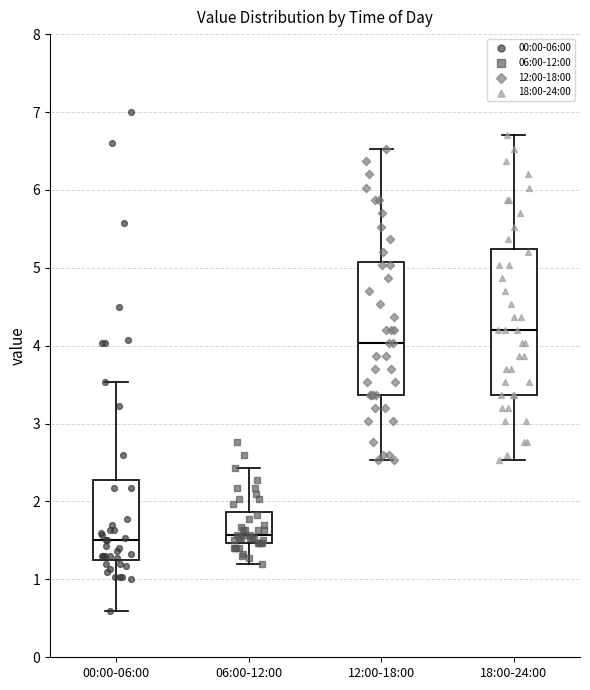

Reading left to right, transcribe this box plot: for each box, give where its median line is, the range the box spans, and where its two whiskers end, as read against the y-axis. The values are not printed on the chart, so give them approximately, as read against the axis.

00:00-06:00: median 1.5, box 1.3 to 2.3, whiskers 0.6 to 3.5
06:00-12:00: median 1.6, box 1.5 to 1.9, whiskers 1.2 to 2.4
12:00-18:00: median 4.0, box 3.4 to 5.1, whiskers 2.5 to 6.5
18:00-24:00: median 4.2, box 3.4 to 5.2, whiskers 2.5 to 6.7